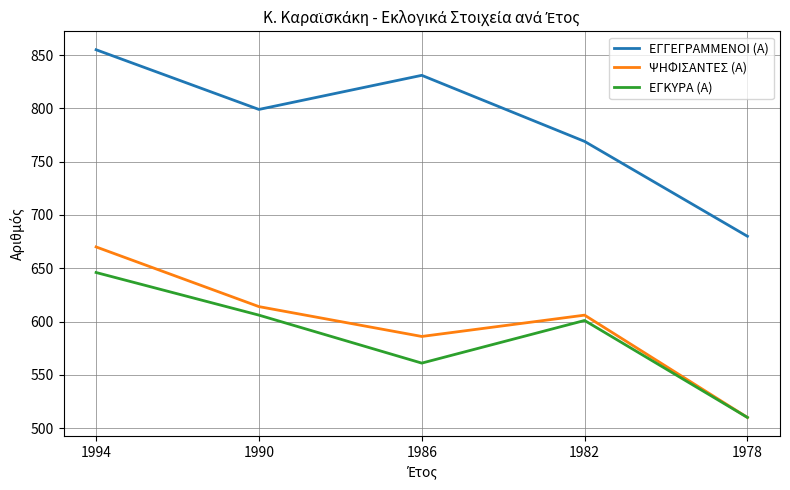

Reading left to right, extract all data points from this chart.

ΕΓΓΕΓΡΑΜΜΕΝΟΙ (Α): 1994=855	1990=799	1986=831	1982=769	1978=680
ΨΗΦΙΣΑΝΤΕΣ (Α): 1994=670	1990=614	1986=586	1982=606	1978=510
ΕΓΚΥΡΑ (Α): 1994=646	1990=606	1986=561	1982=601	1978=510